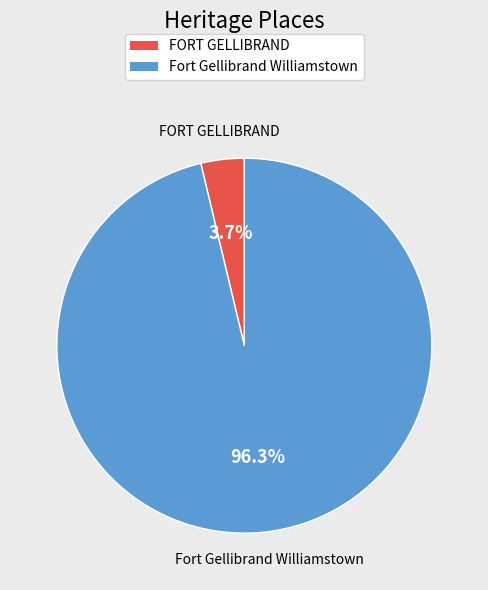

Rank the categories by value from lowest to highest.

FORT GELLIBRAND, Fort Gellibrand Williamstown